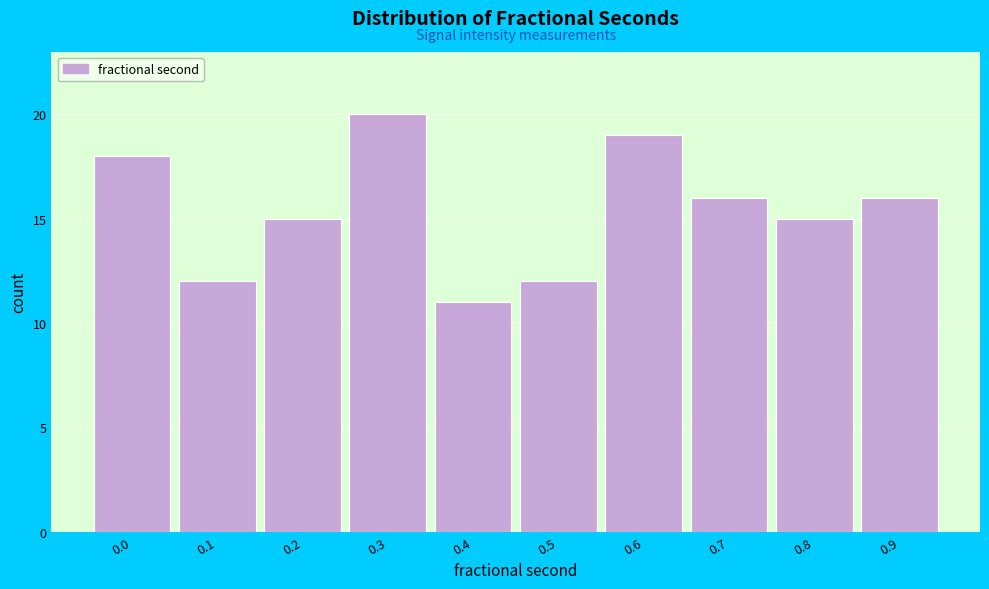

Reading right to left, what are all the values shown in this chart?

0.9=16	0.8=15	0.7=16	0.6=19	0.5=12	0.4=11	0.3=20	0.2=15	0.1=12	0.0=18